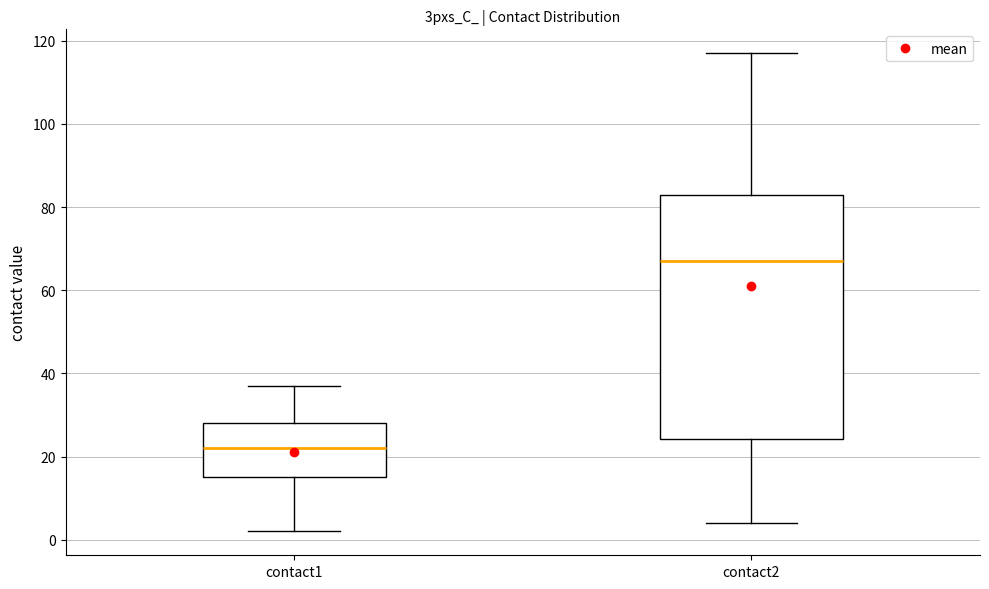

Reading left to right, transcribe this box plot: for each box, give where its median line is, the range the box spans, and where its two whiskers end, as read against the y-axis. The values are not printed on the chart, so give them approximately, as read against the axis.

contact1: median 22, box 16 to 28, whiskers 2 to 38
contact2: median 68, box 24 to 84, whiskers 4 to 118